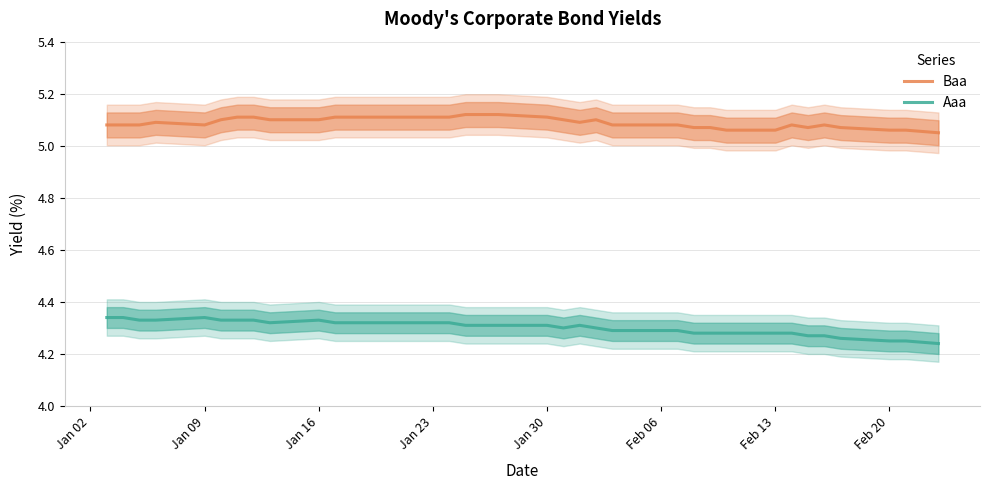

In Baa, how many points are lower than both neighbors (excluding endpoints)?

3